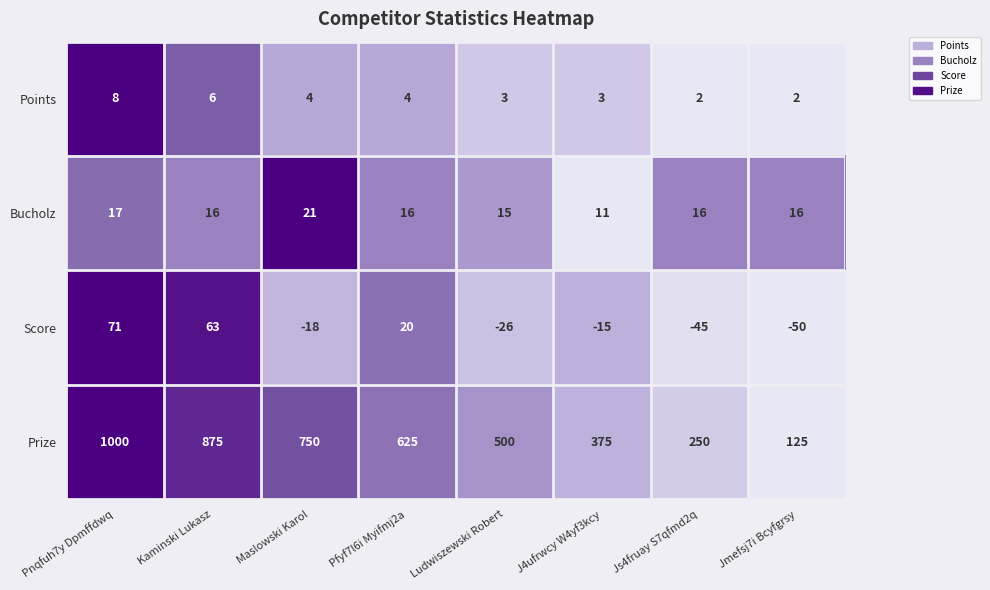

Which category has the lowest value across all series?

Jmefsj7i Bcyfgrsy